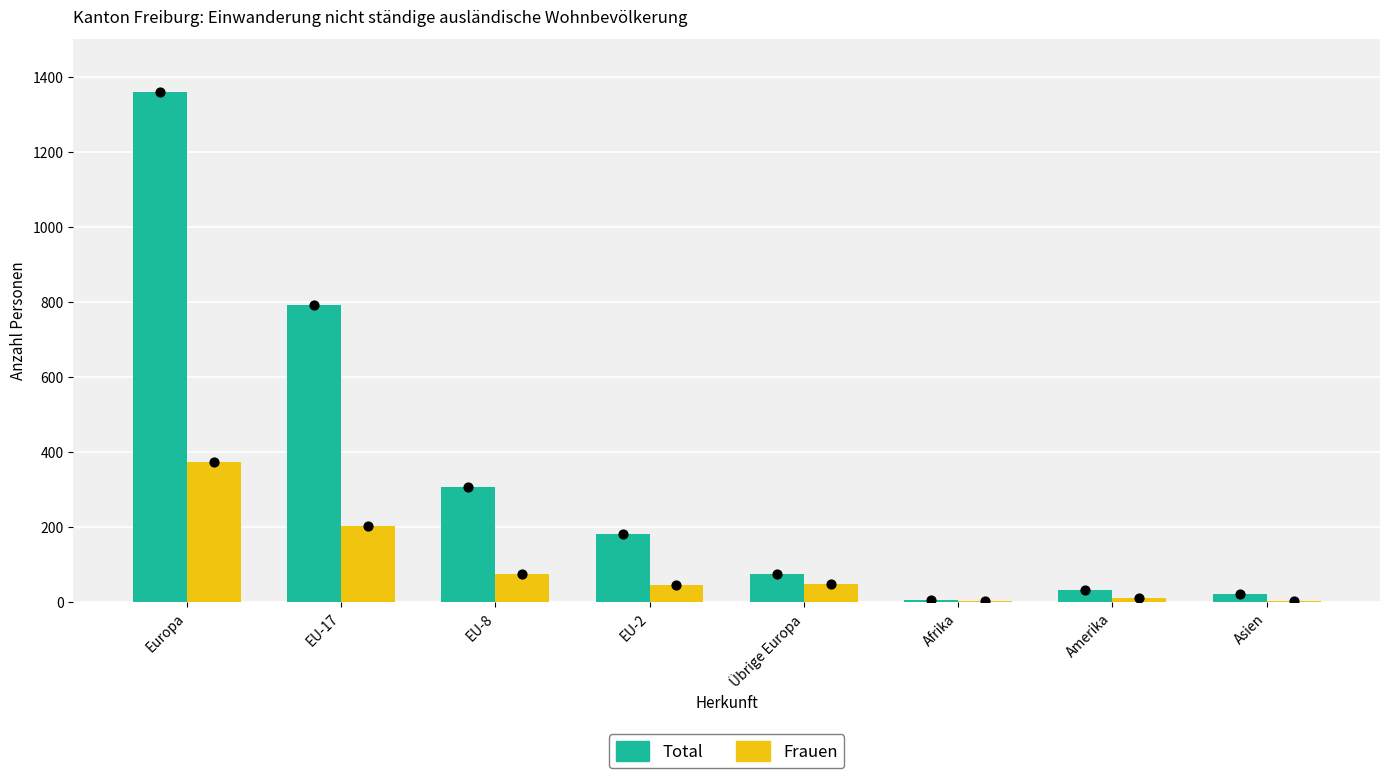

Which series has the widest spread of Y values?

Total